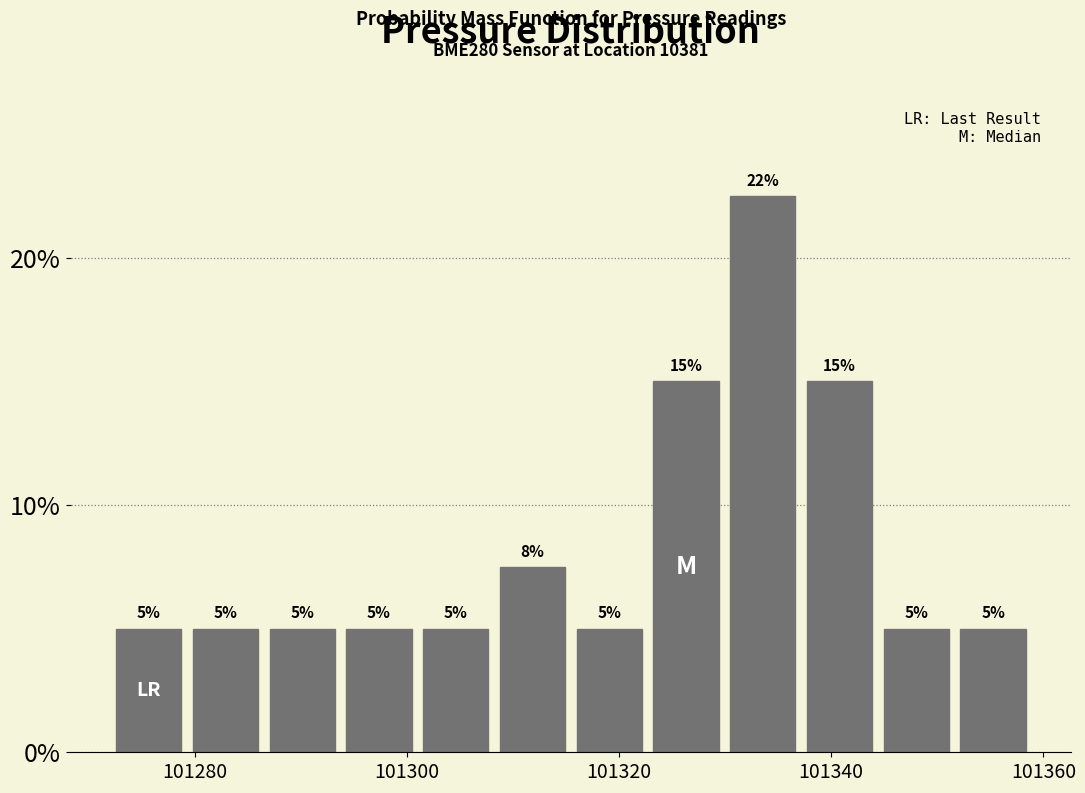

Around what value on the x-axis is the tallest bar? Give the approximate position of its centre, as read against the axis.

101334